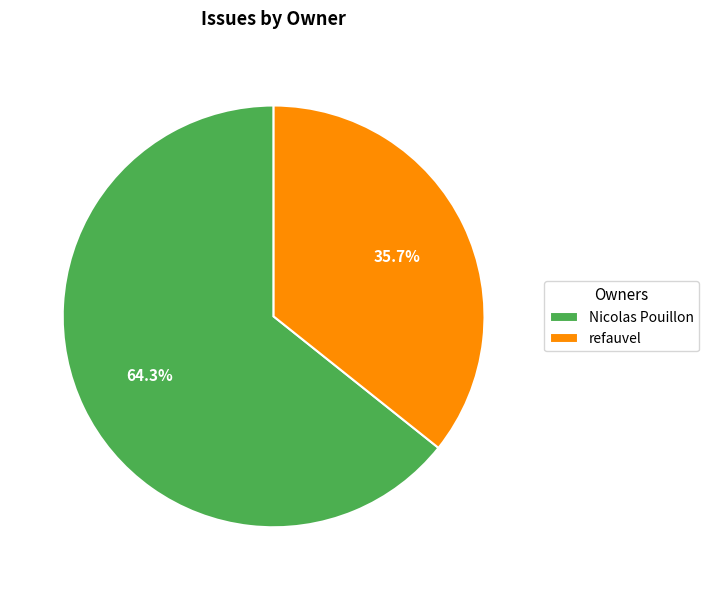

How many slices are in this pie chart?

2